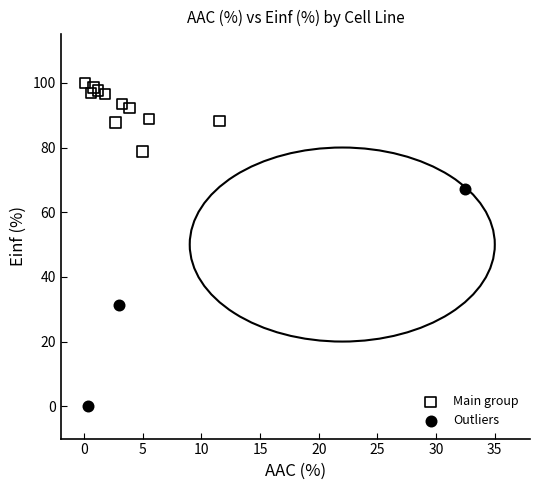

What are all the series names shown in the legend?

Main group, Outliers